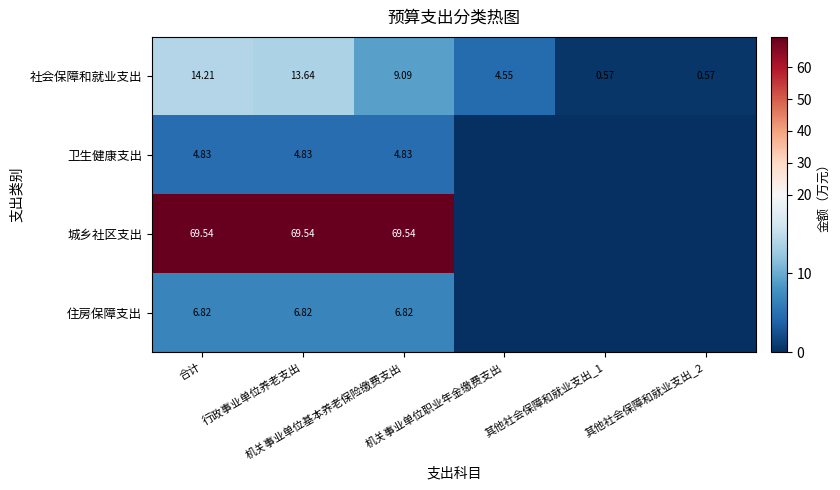

At how many categories does at least one series exceed 9?

3